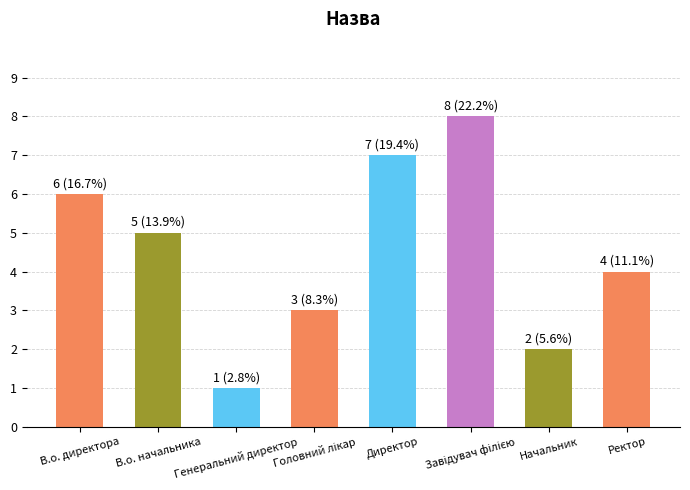

What is the change in value from Директор to Начальник?

-5